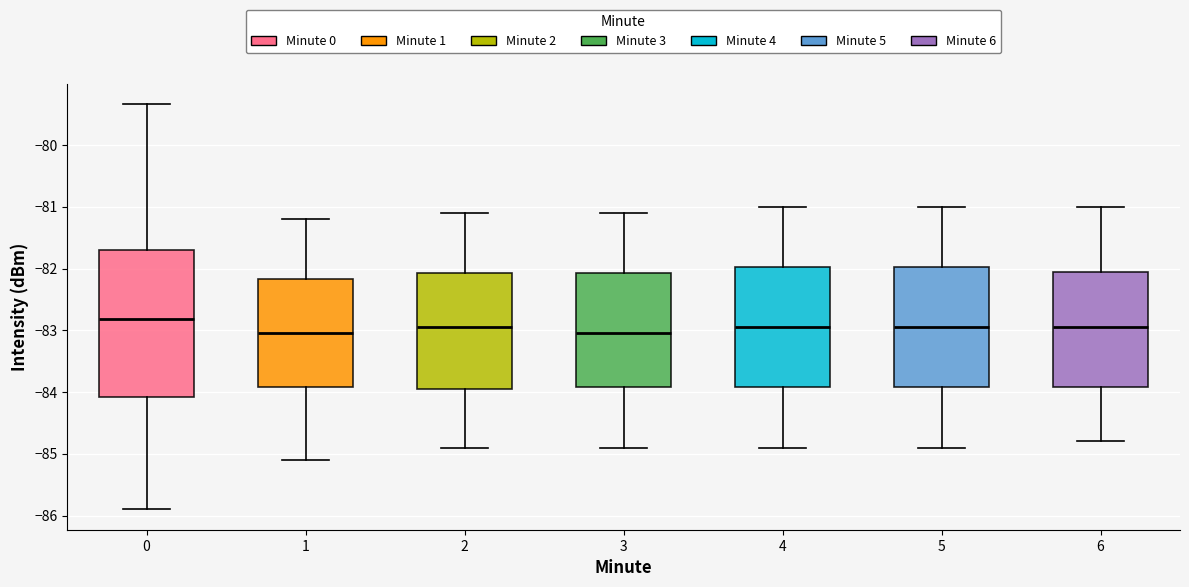

Where does the upper whisker of the box at x = 6 end on the y-axis? The values are not printed on the chart, so give them approximately, as read against the axis.

-81.0